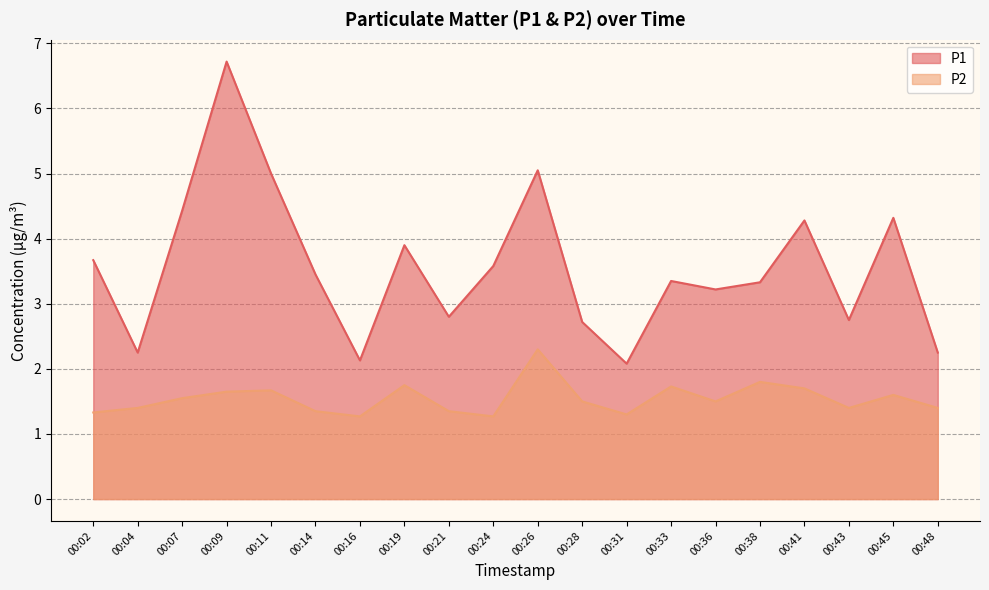

At how many categories does at least one series exceed 4?

6